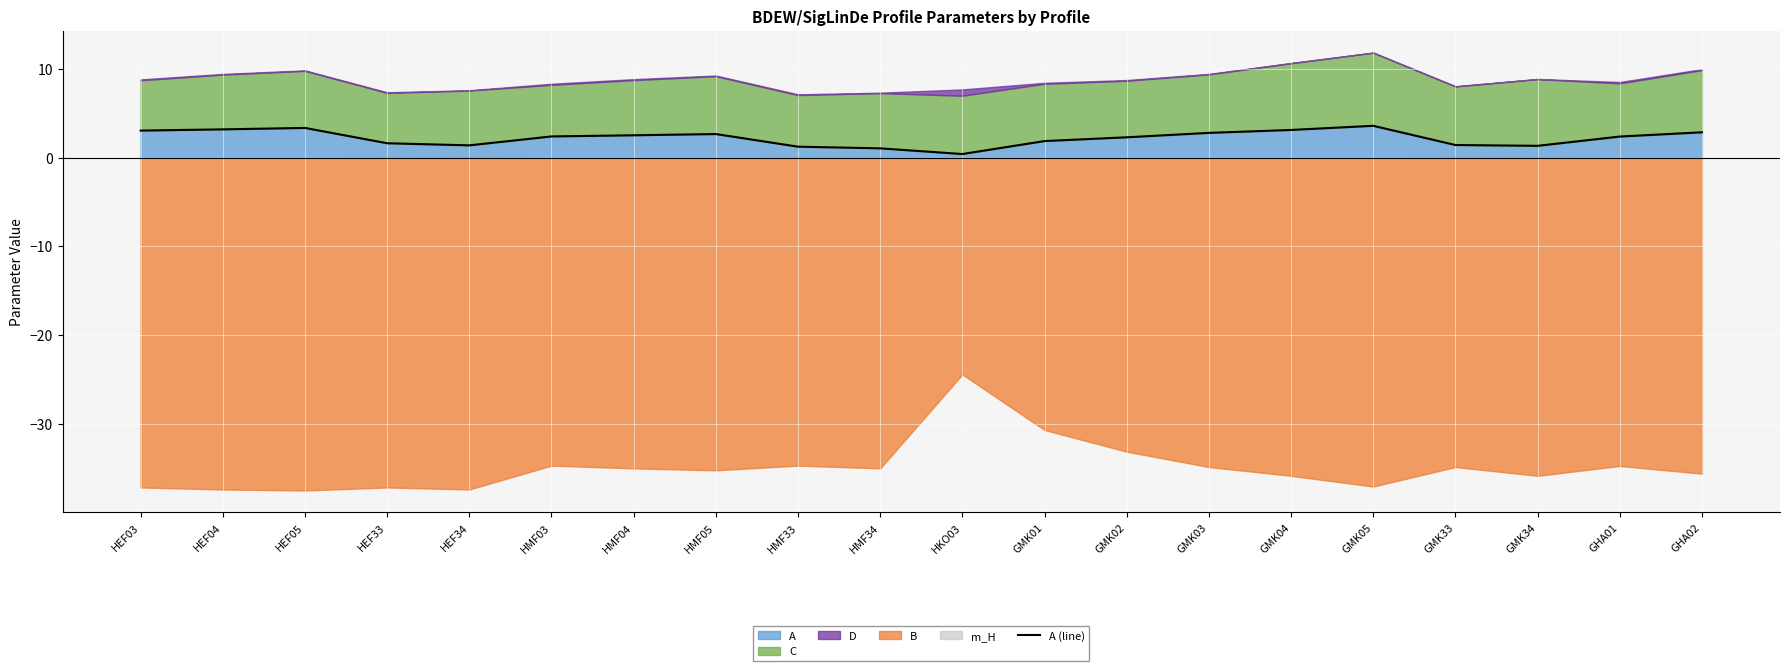

The value at GMK34 is 2.1. True or false?

False